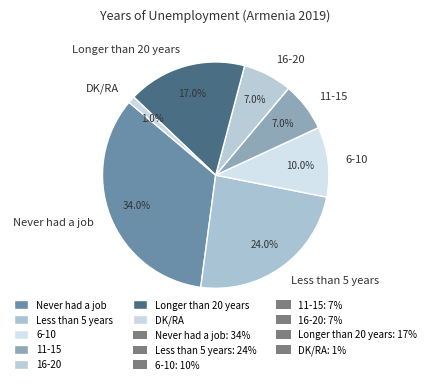

What is the ratio of the value at 16-20 to the value at 6-10?

0.7